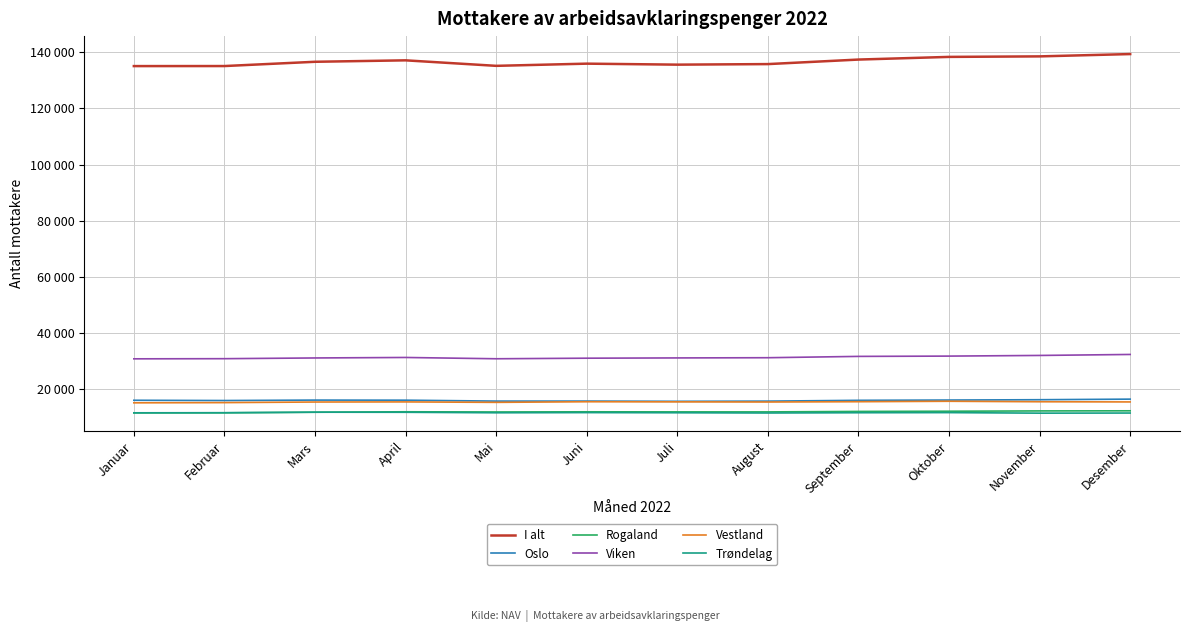

True or false: I alt and Vestland intersect in this chart.

False